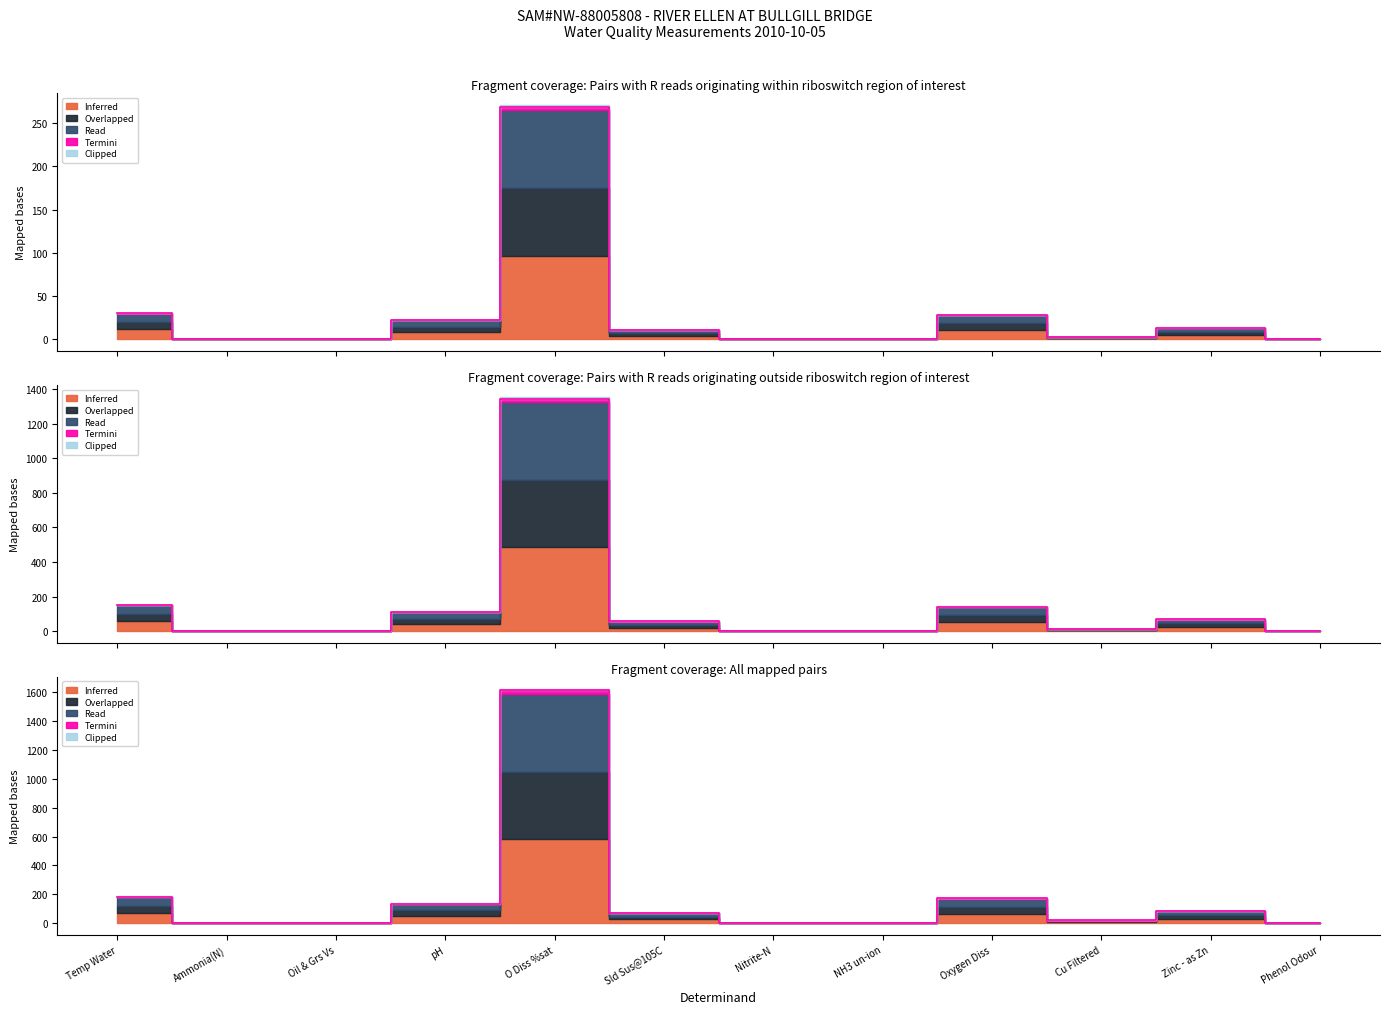

Which series has the largest total across all categories?

Inferred